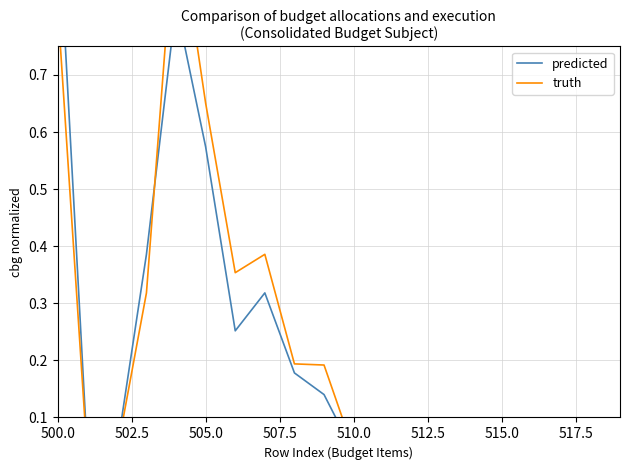

True or false: predicted has a value of 0.0 at 11.

False